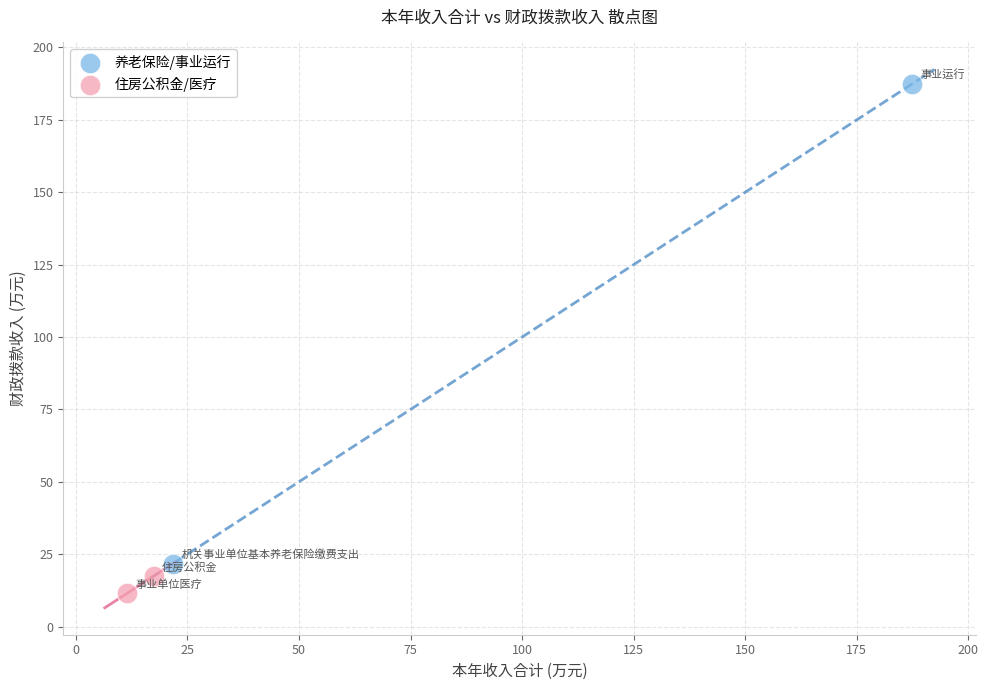

What are all the series names shown in the legend?

养老保险/事业运行, 住房公积金/医疗